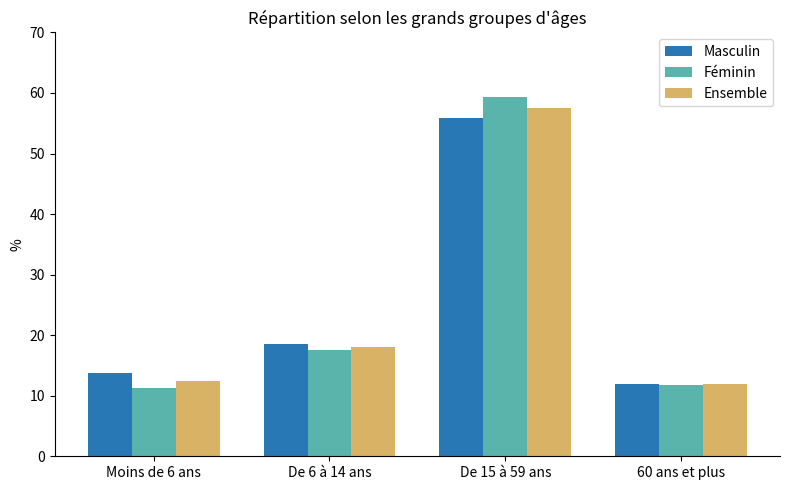

What is the spread (max minus min) of values at De 15 à 59 ans?

3.5